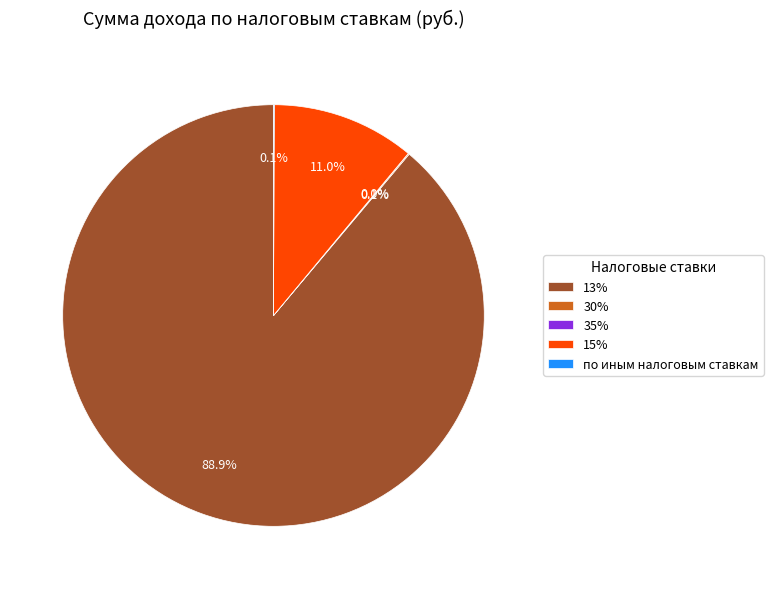

Does any single category account for the majority?

Yes